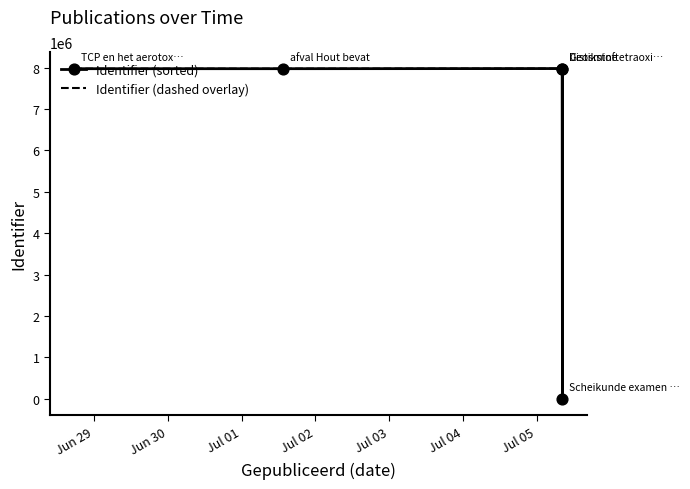

What are all the series names shown in the legend?

Identifier (sorted), Identifier (dashed overlay)